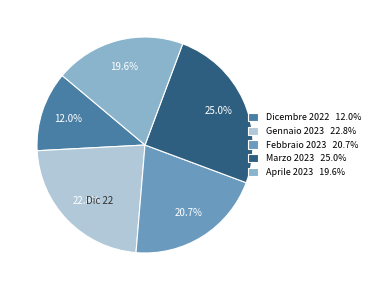

To the nearest percent, what percentage of the pie is Aprile 2023?

20%